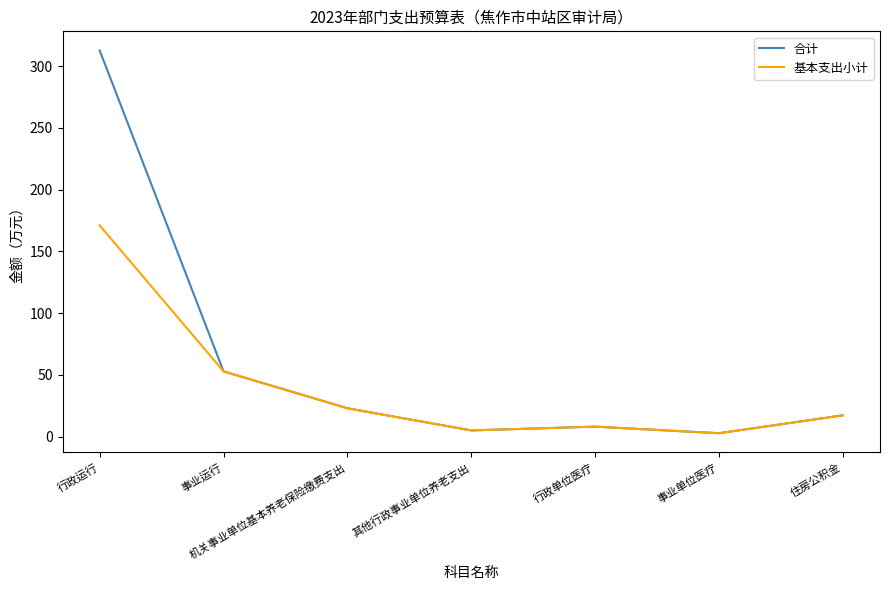

What is the total value across all series at 行政单位医疗?

16.1